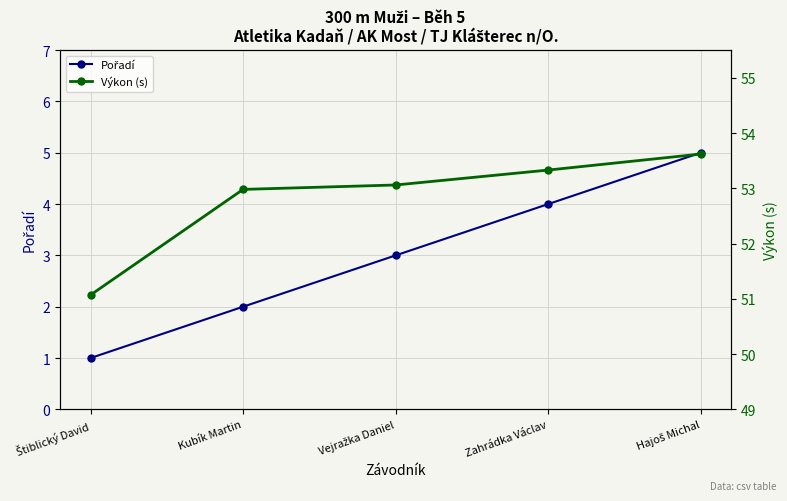

Which series has the widest spread of values?

Pořadí